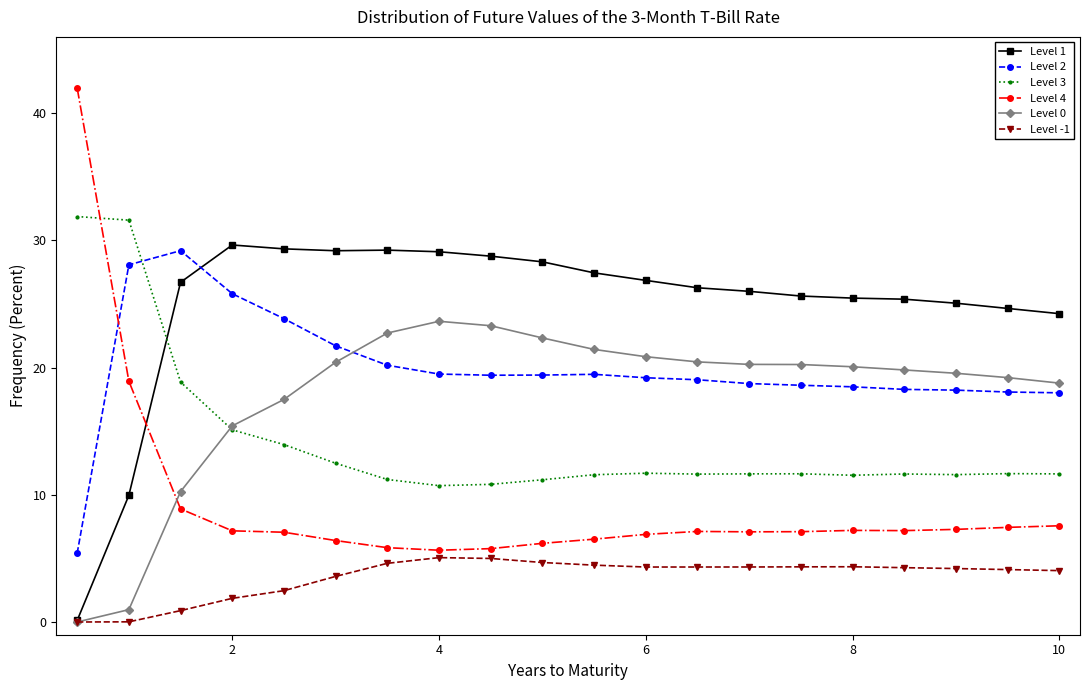

Which series has the largest range (max minus min)?

Level 4